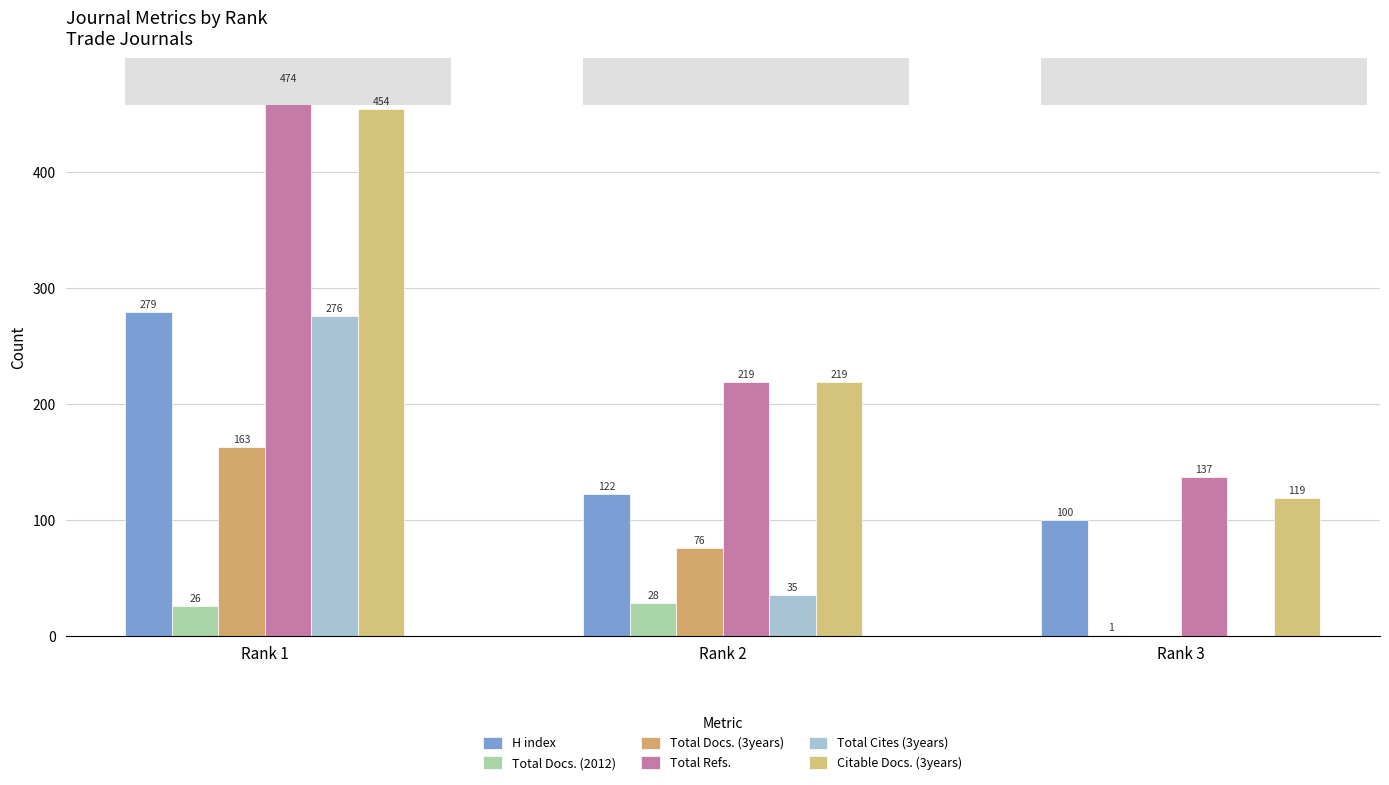

Rank the series at Rank 3 from lowest to highest value.

Total Docs. (3years), Total Cites (3years), Total Docs. (2012), H index, Citable Docs. (3years), Total Refs.